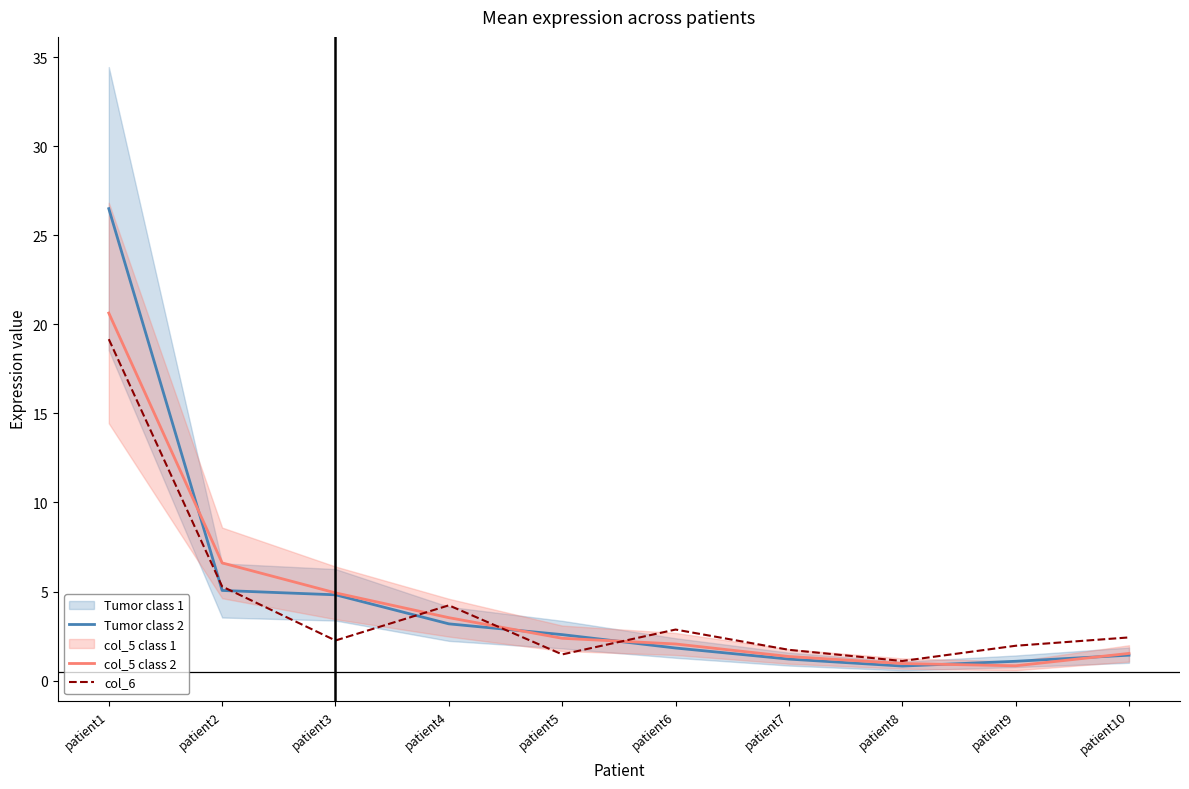

What is the maximum value shown in the chart?

26.5